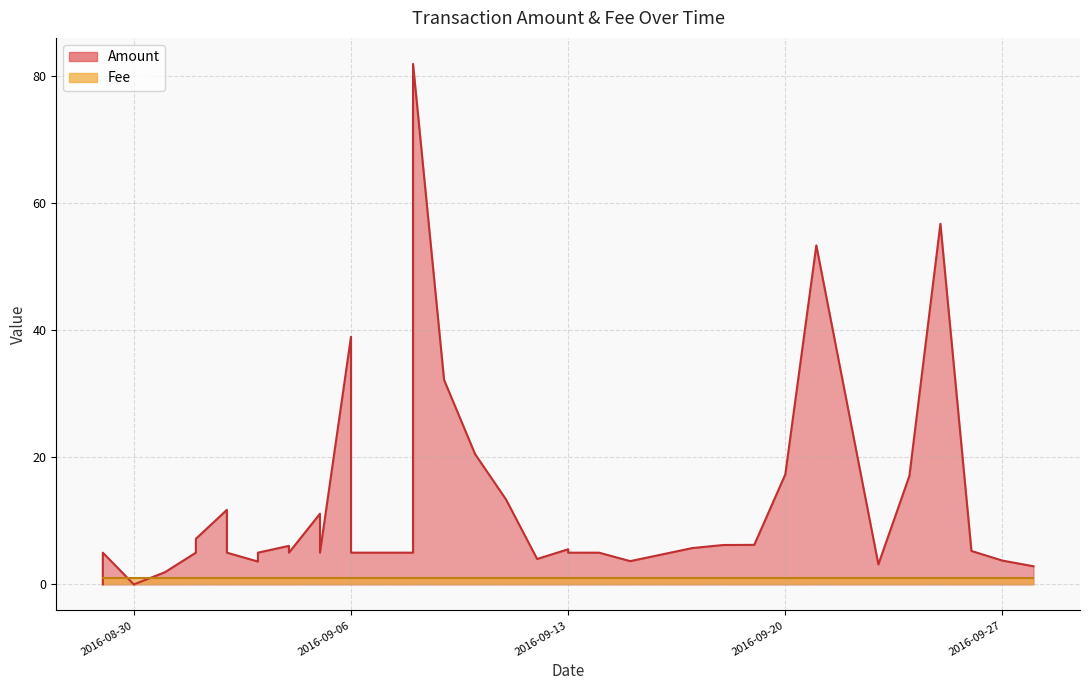

Which series changed the most between 2016-09-11 and 2016-09-06?

Amount